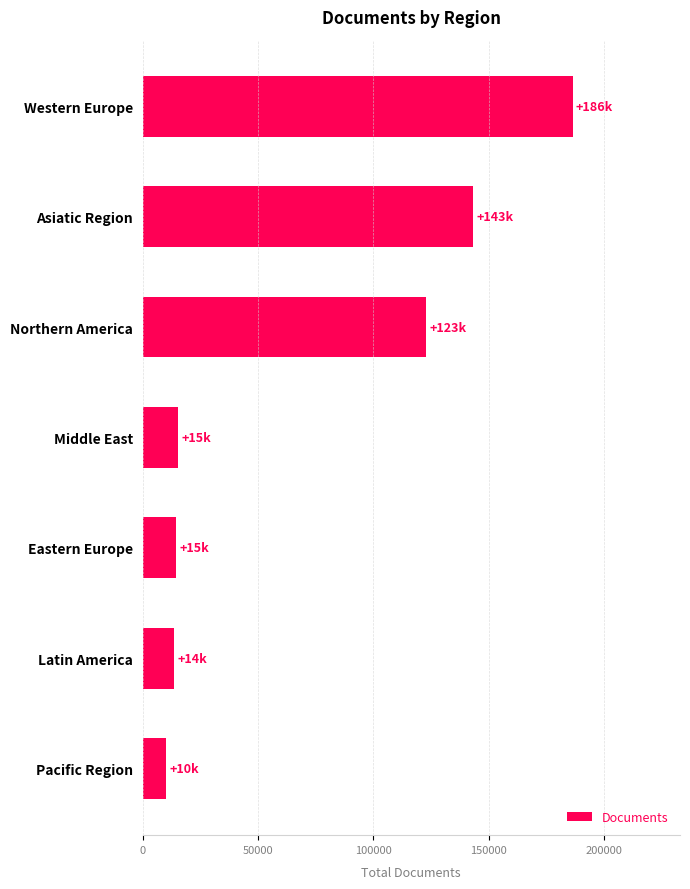

What is the sum of all values?

506044